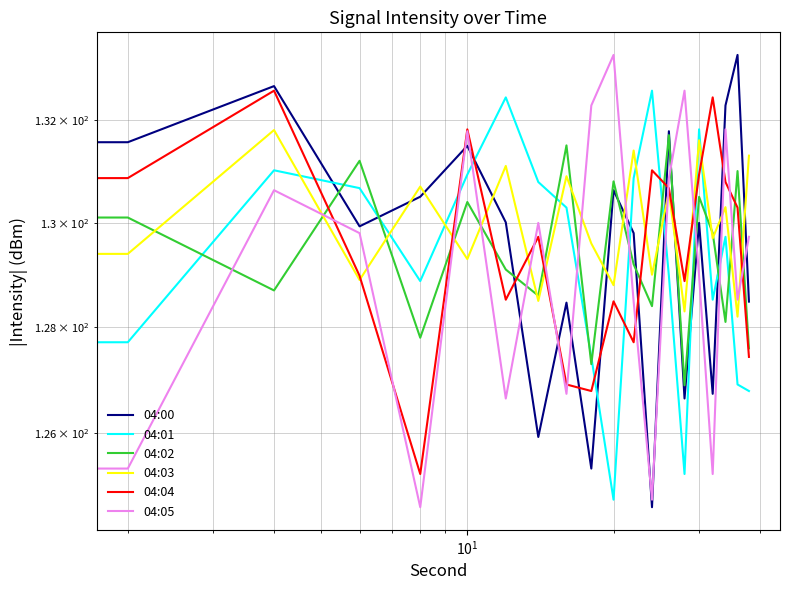

What are all the series names shown in the legend?

04:00, 04:01, 04:02, 04:03, 04:04, 04:05